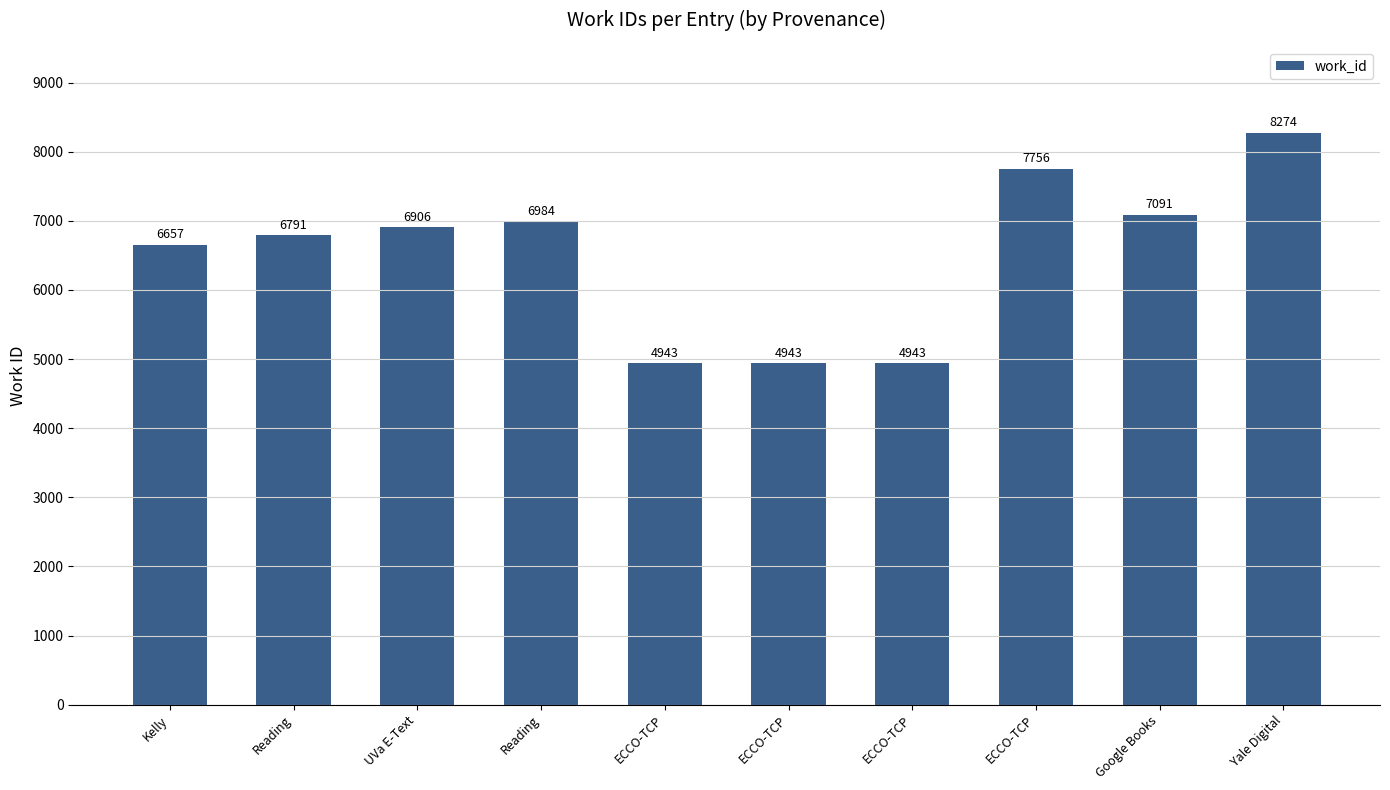

How many distinct data groups are displayed?

1